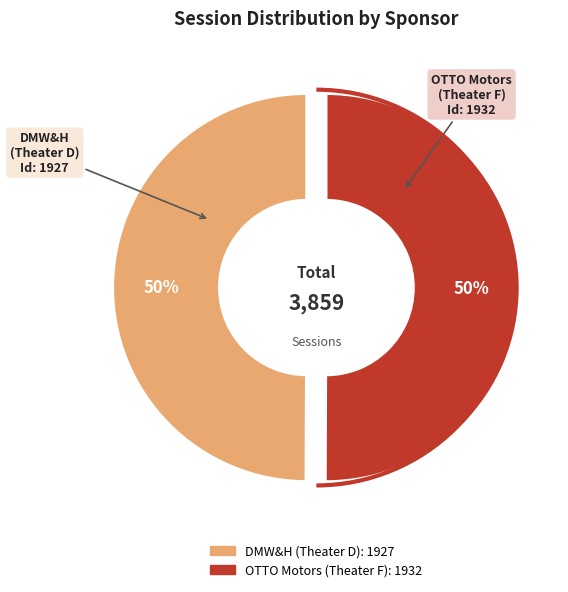

To the nearest percent, what percentage of the pie is DMW&H (Theater D)?

50%